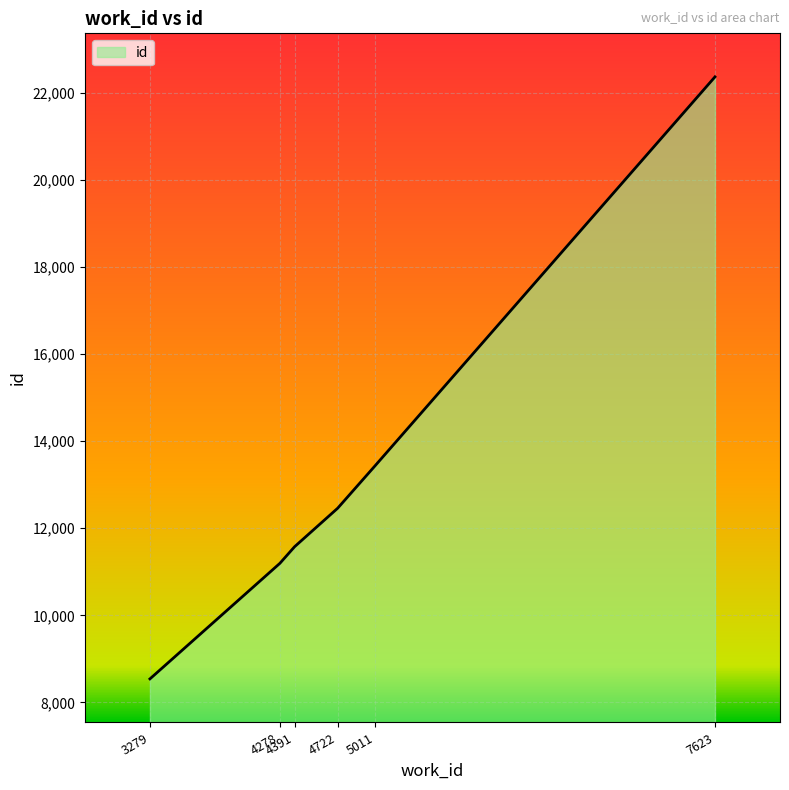

How many series are shown in this chart?

1